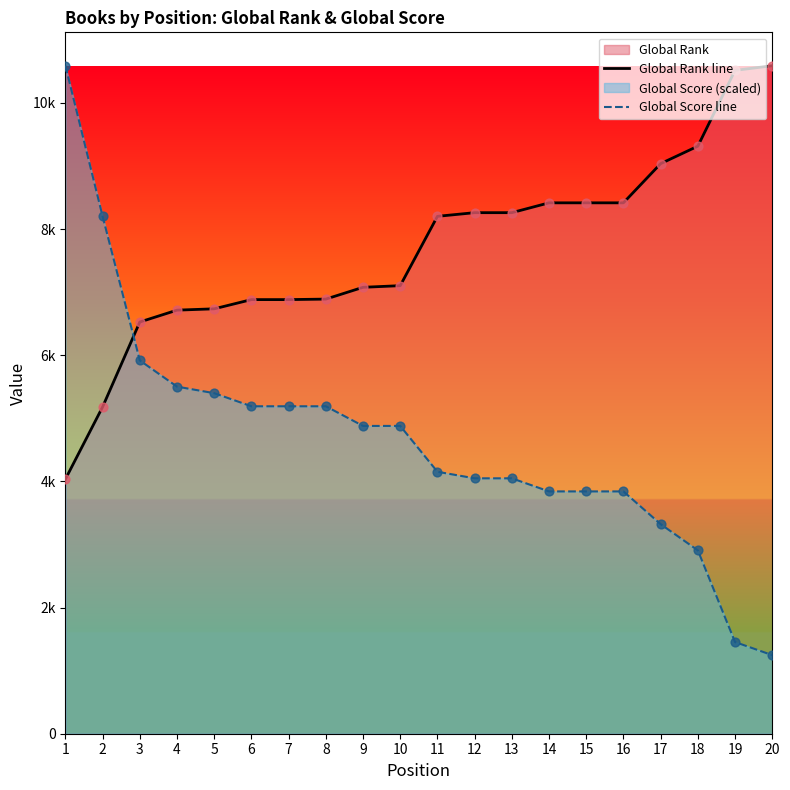

Which series reaches the maximum Y coordinate?

Global Rank line